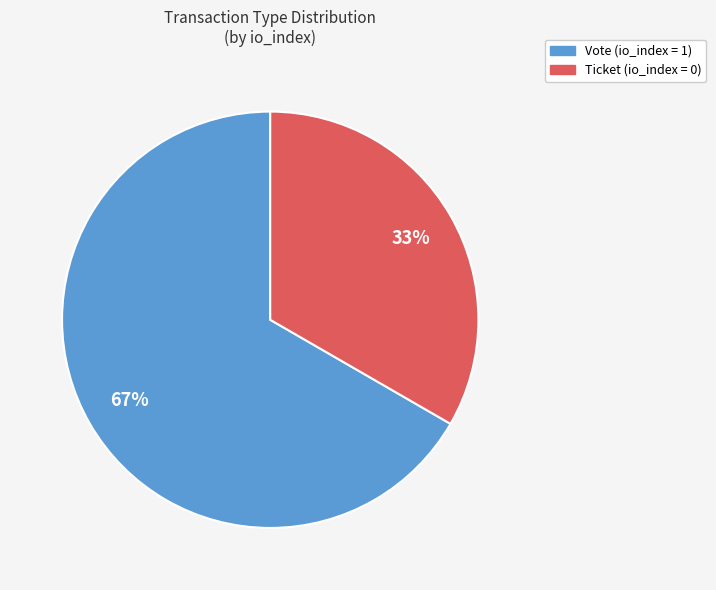

To the nearest percent, what is the average slice percentage?

50%